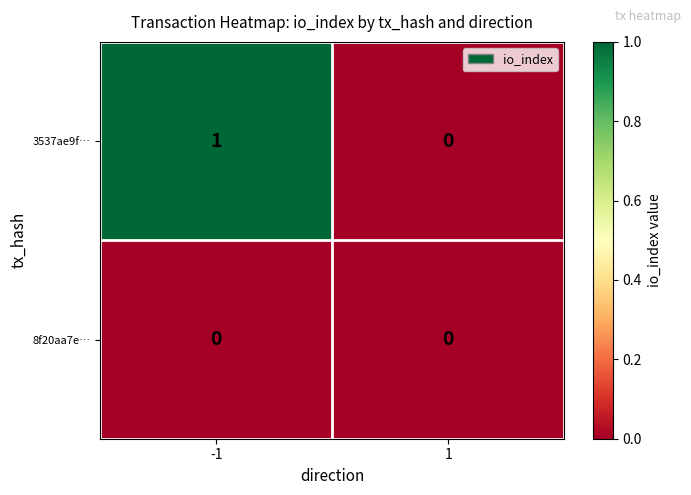

At which category is the sum across all series the highest?

-1